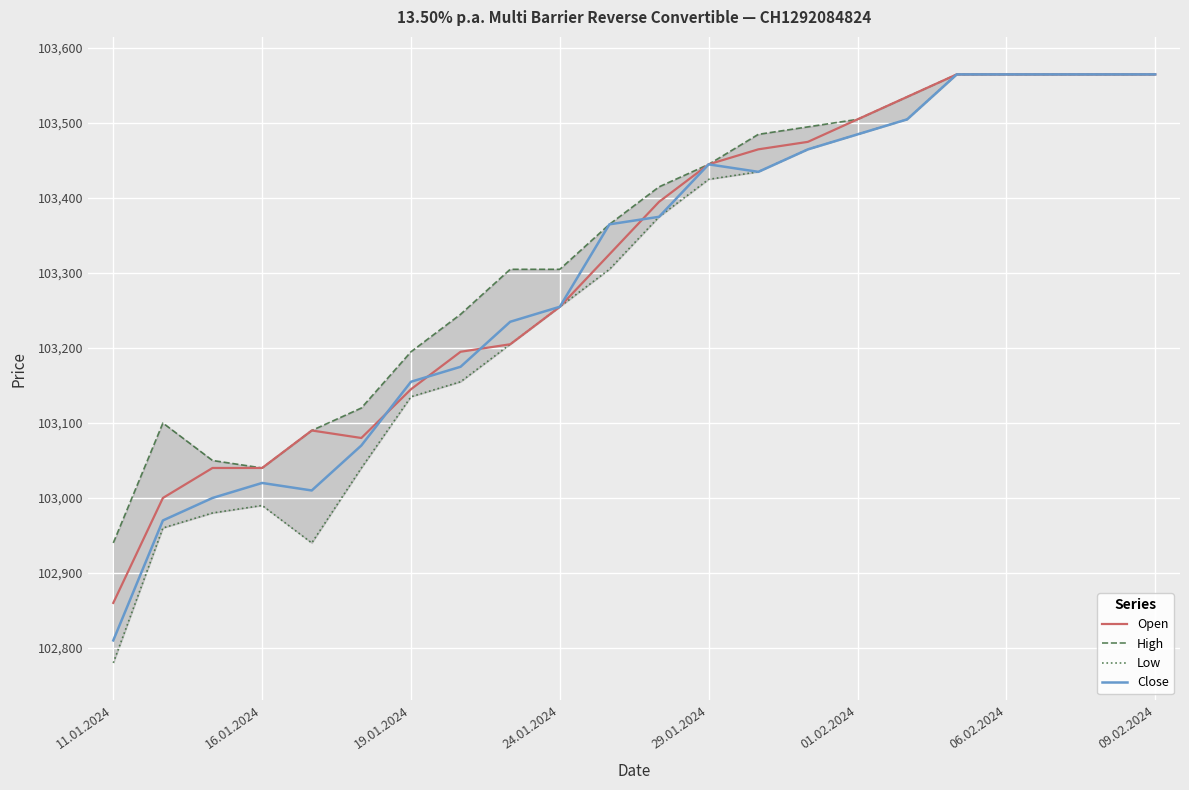

List the series in order of their peak value, lowest first.

Open, High, Low, Close